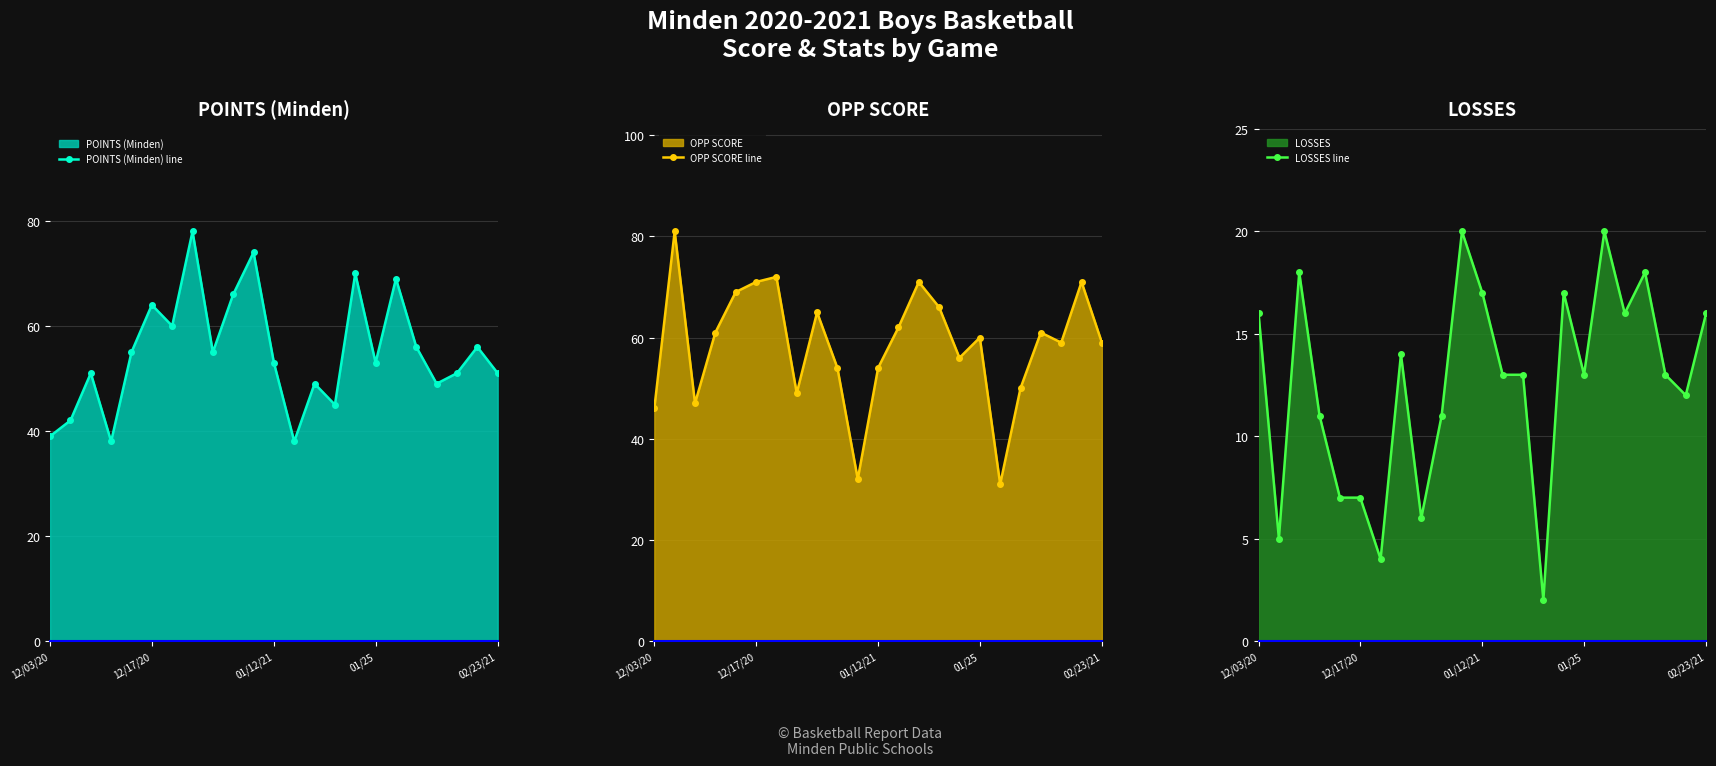

In POINTS (Minden) line, how many points are higher than both neighbors (excluding endpoints)?

8